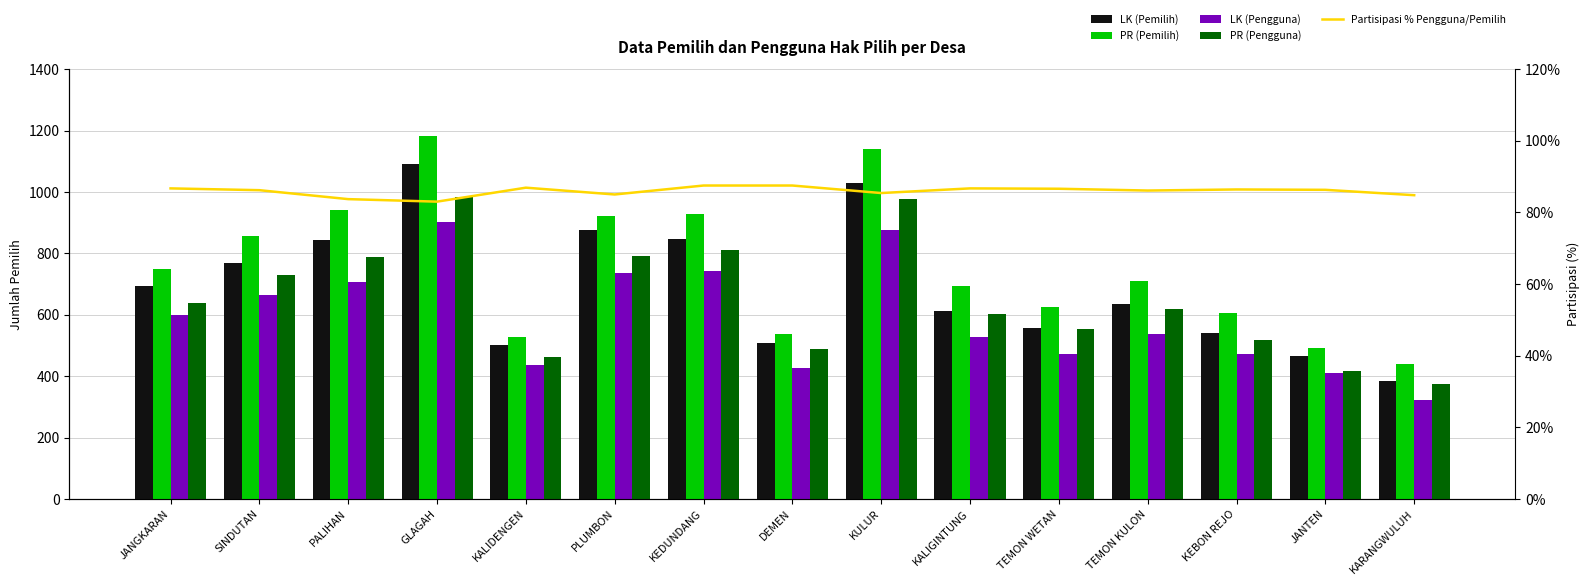

At which label does LK (Pengguna) reach its peak?

GLAGAH